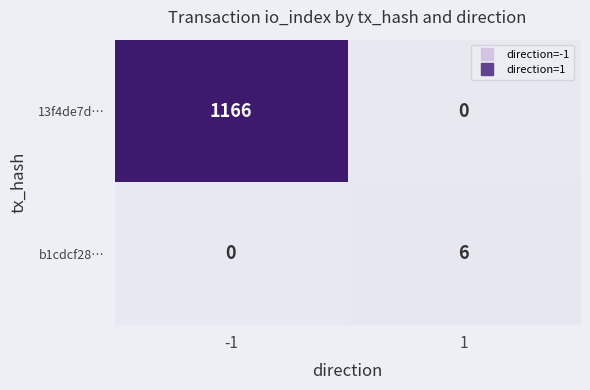

Reading left to right, transcribe all the data shown in this chart.

13f4de7d…: -1=1166	1=0
b1cdcf28…: -1=0	1=6